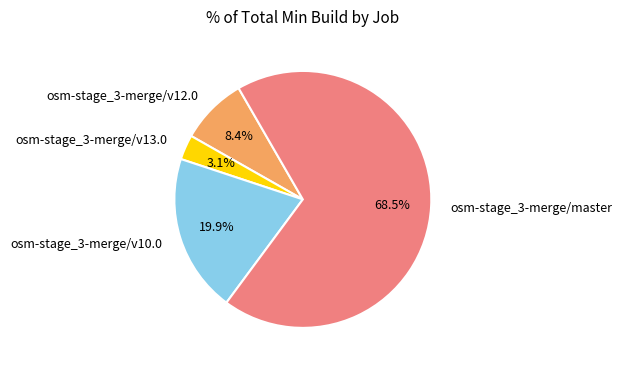

The osm-stage_3-merge/v13.0 slice represents 3% of the pie. True or false?

True